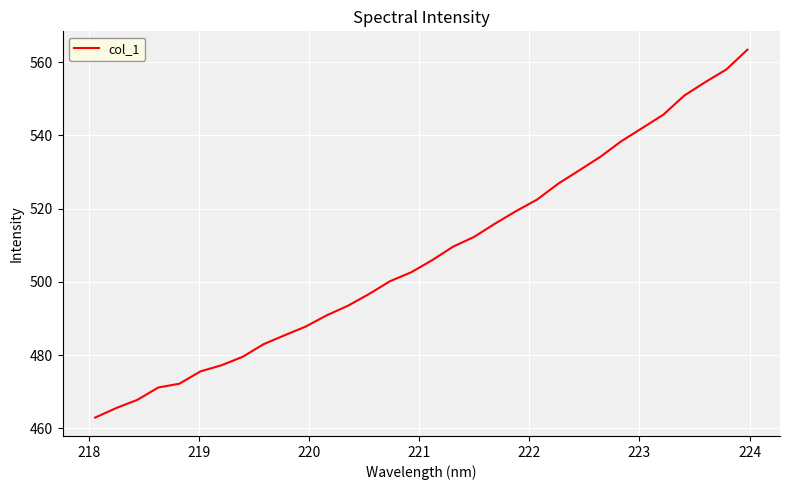

What is the maximum value shown in the chart?

563.4